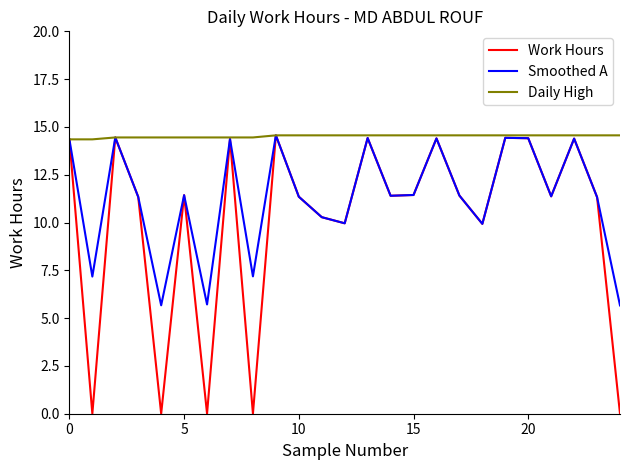

Rank the series by their average value, from highest to lowest.

Daily High, Smoothed A, Work Hours